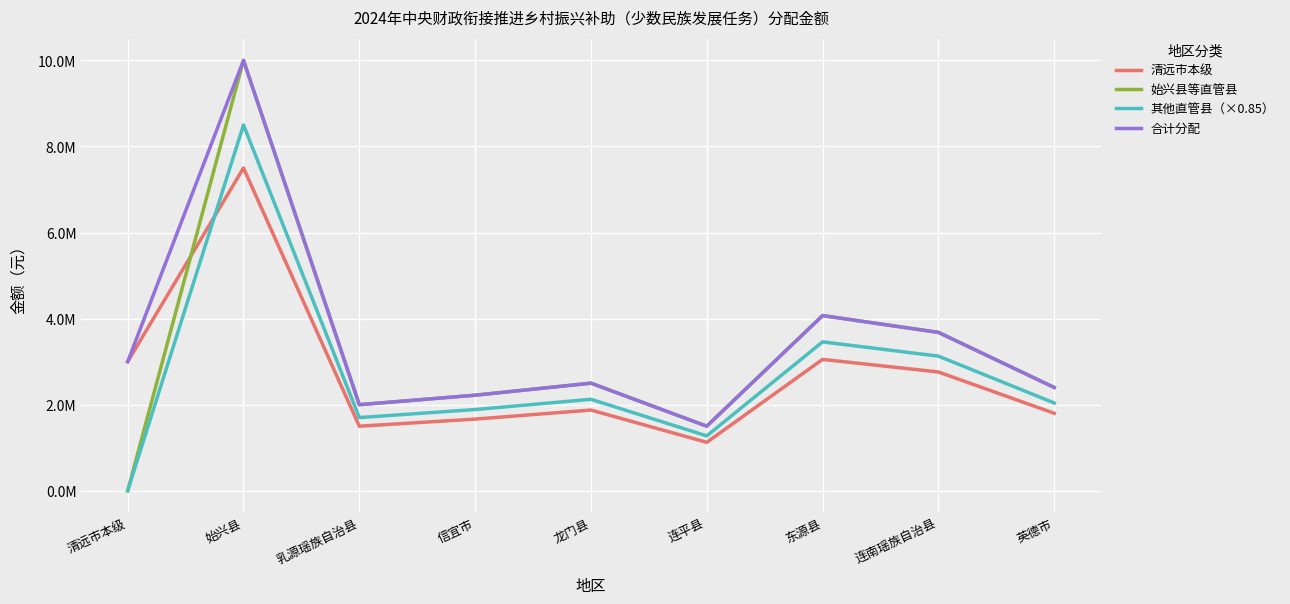

True or false: 合计分配 and 清远市本级 intersect in this chart.

False